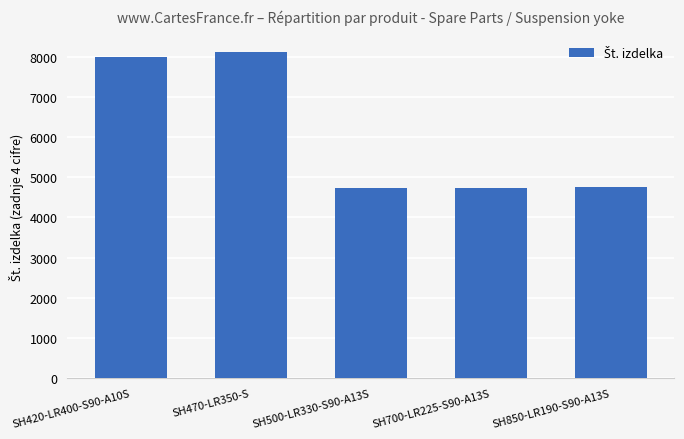

Are the bars horizontal?

No